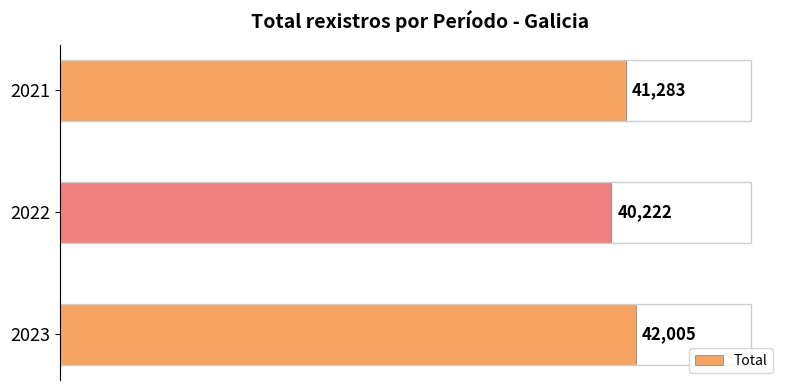

Count the values in the range 40222 to 42005.

3